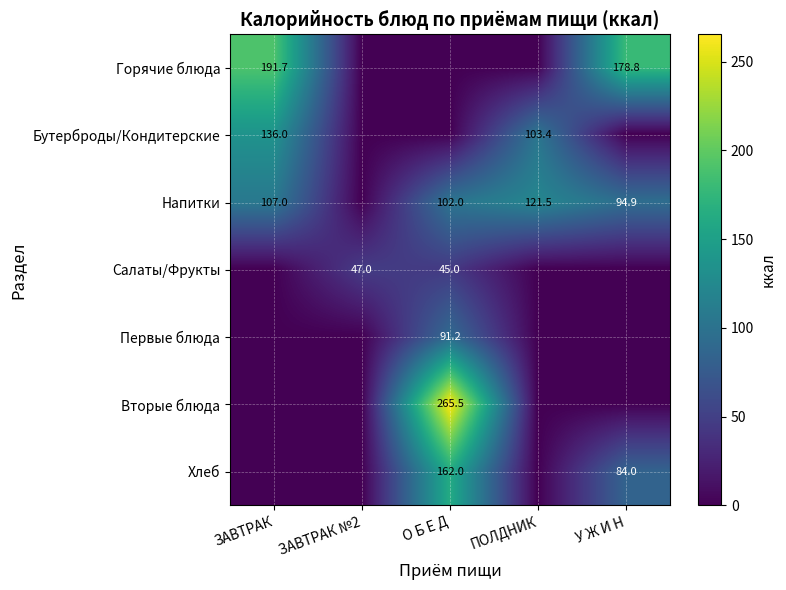

How many categories are shown in the chart?

5